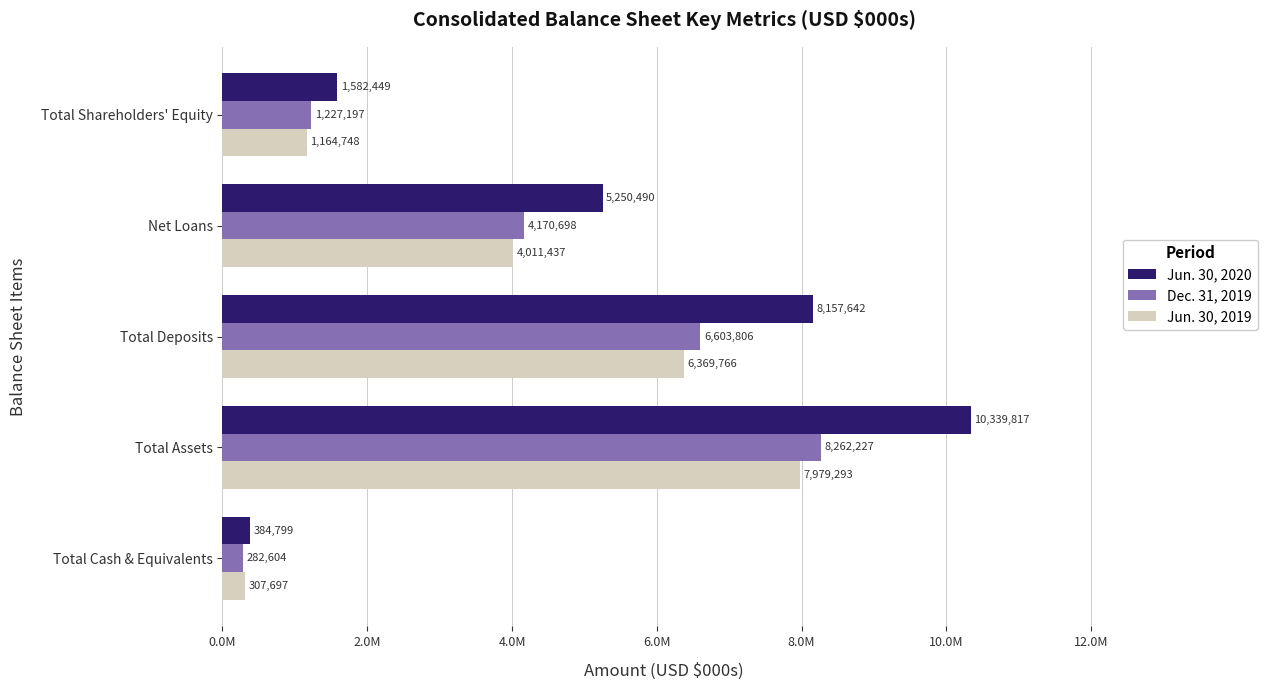

List the series in order of their peak value, lowest first.

Jun. 30, 2019, Dec. 31, 2019, Jun. 30, 2020